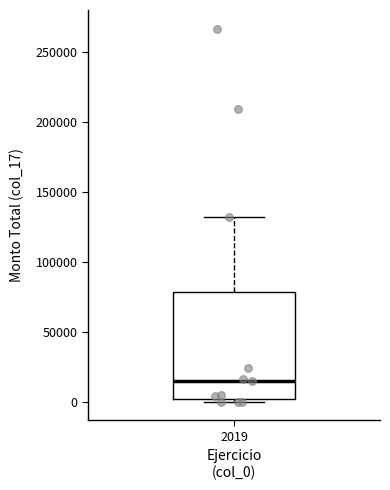

Where is the upper edge of the box at x = 2019 on the y-axis? The values are not printed on the chart, so give them approximately, as read against the axis.

80000